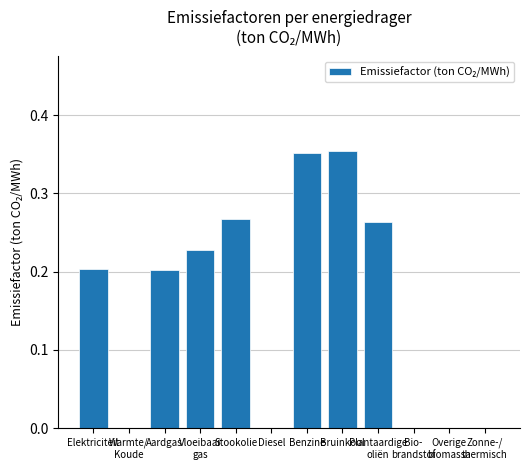

The chart shows a value of 0.1 at Elektriciteit. True or false?

False